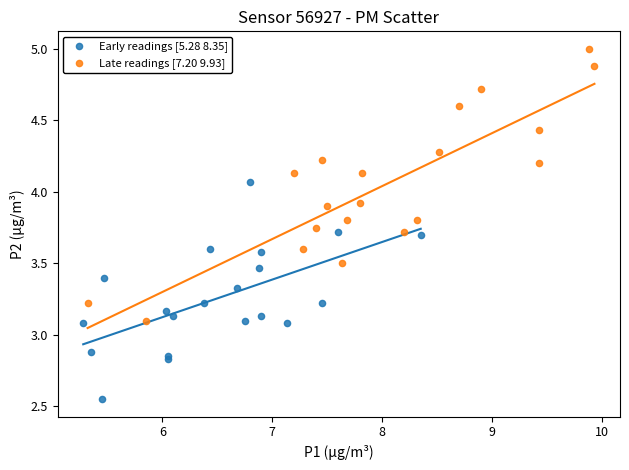

Which series contains the lowest Y value?

Early readings [5.28 8.35]